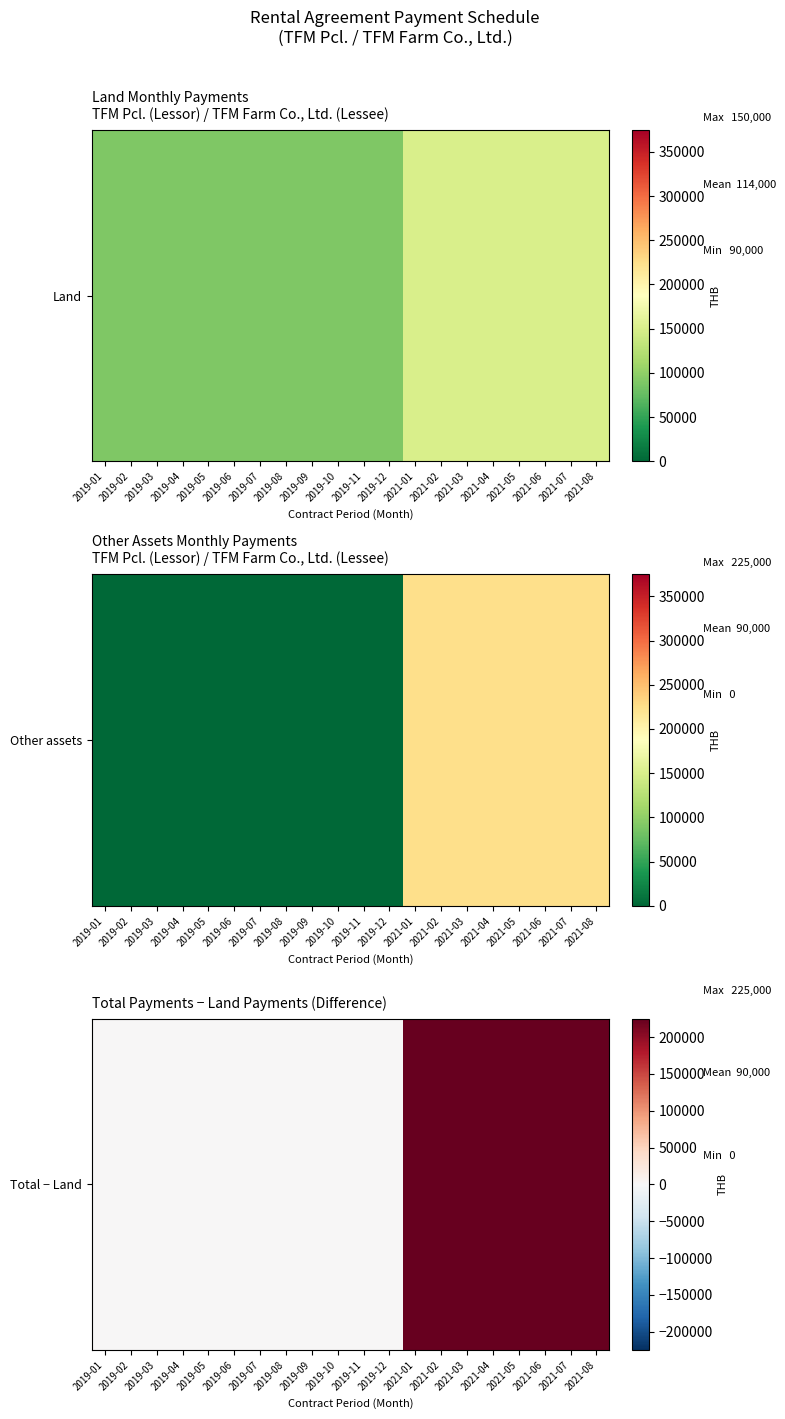

Is it true that the value at 2021-06 is 336263?

False